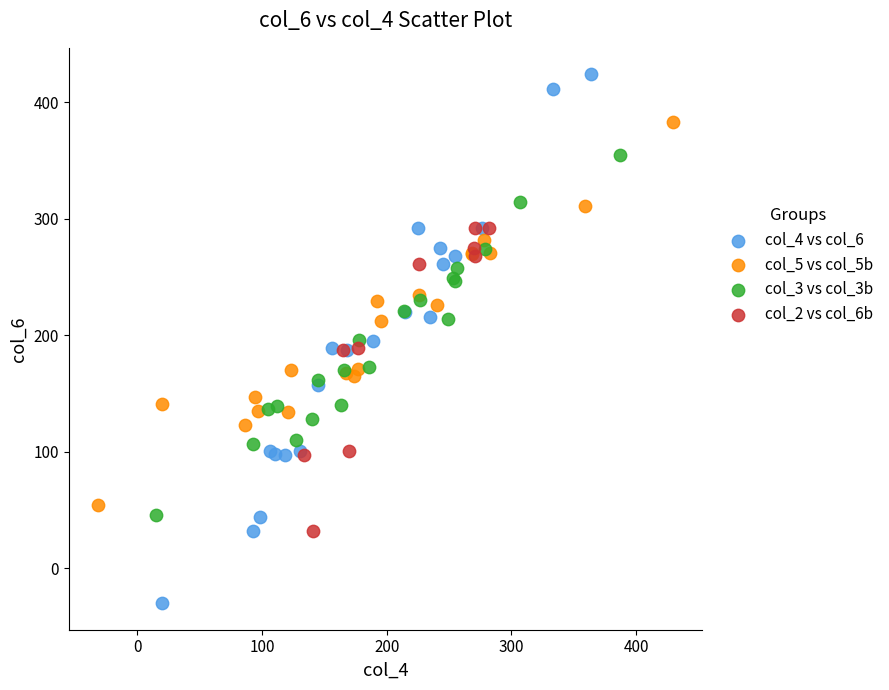

Which series contains the lowest Y value?

col_4 vs col_6